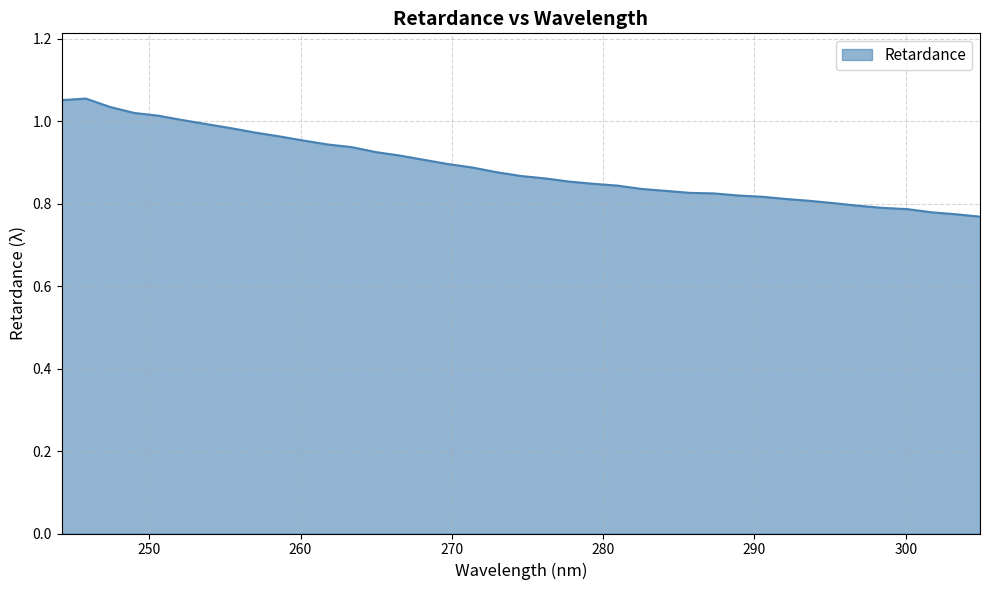

What is the label of the 36th point from the left?

300.11618